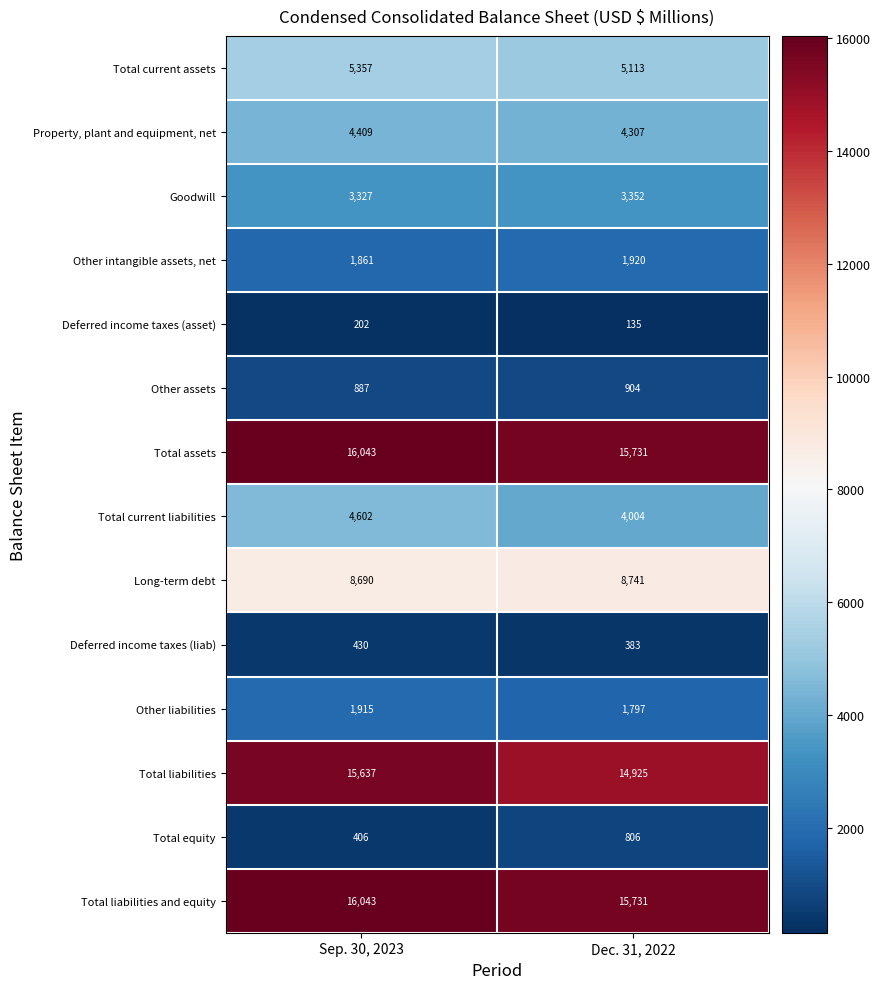

What is the approximate value of Total current assets at Dec. 31, 2022?

5113